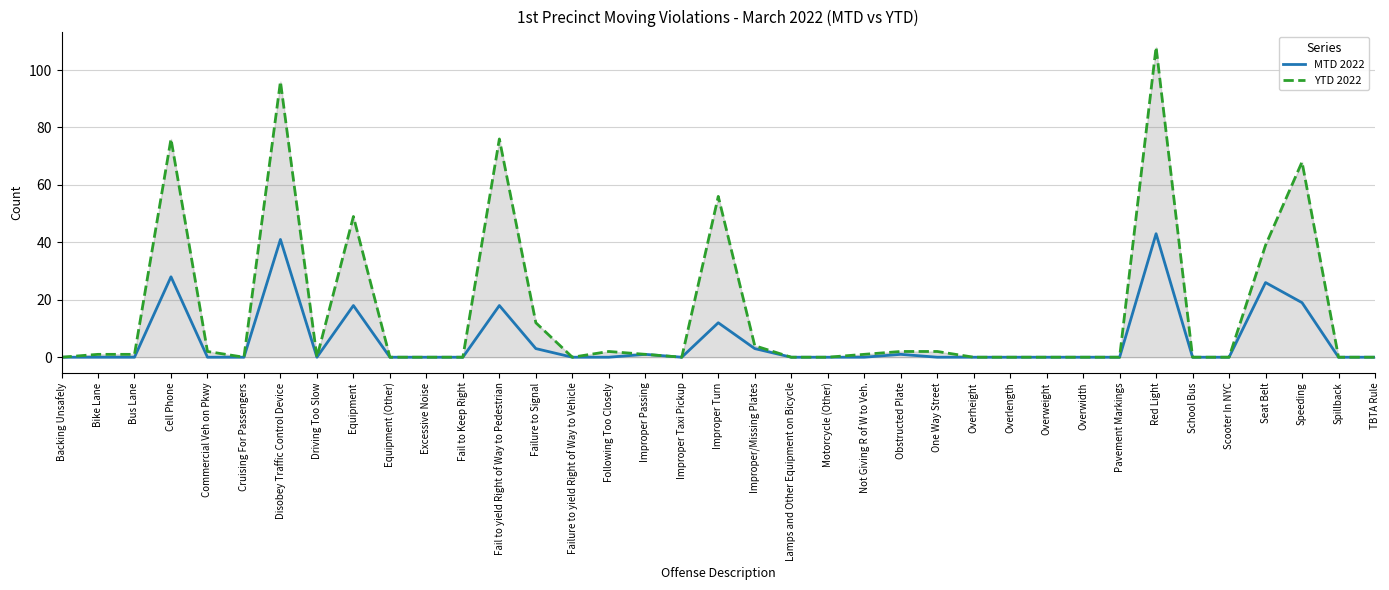

What position from the left is School Bus?

32